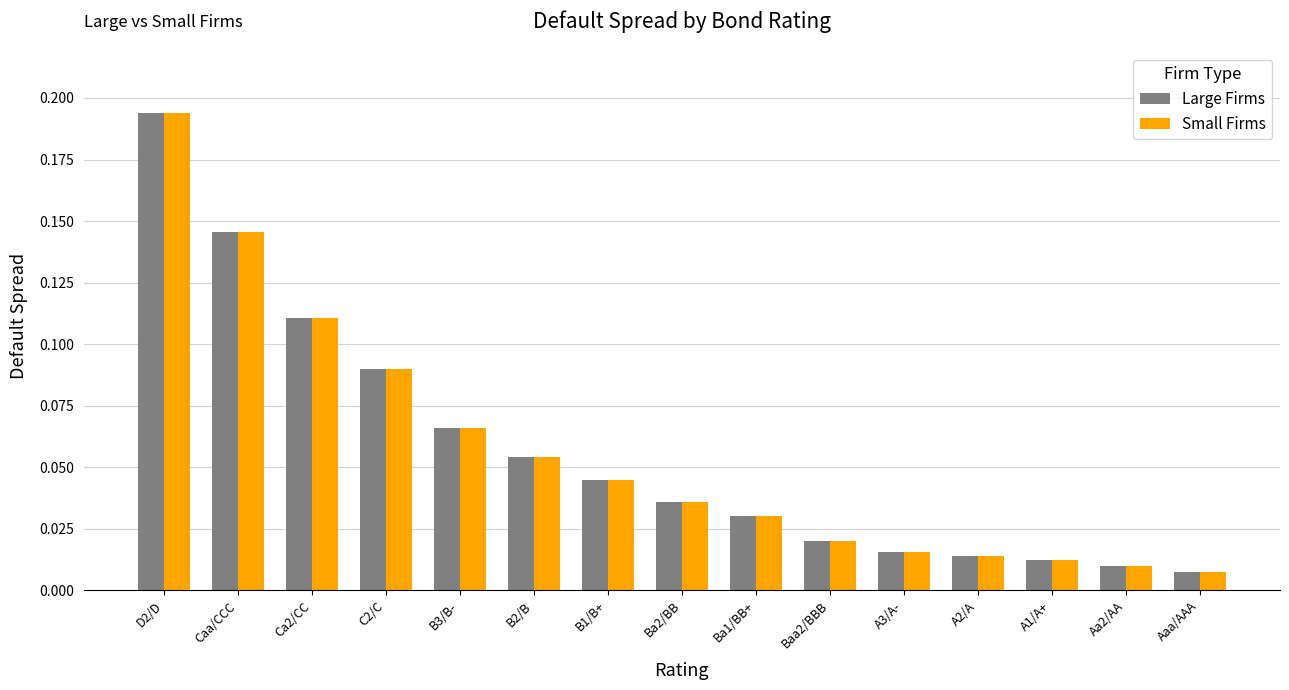

Which label corresponds to the largest value in the chart?

D2/D